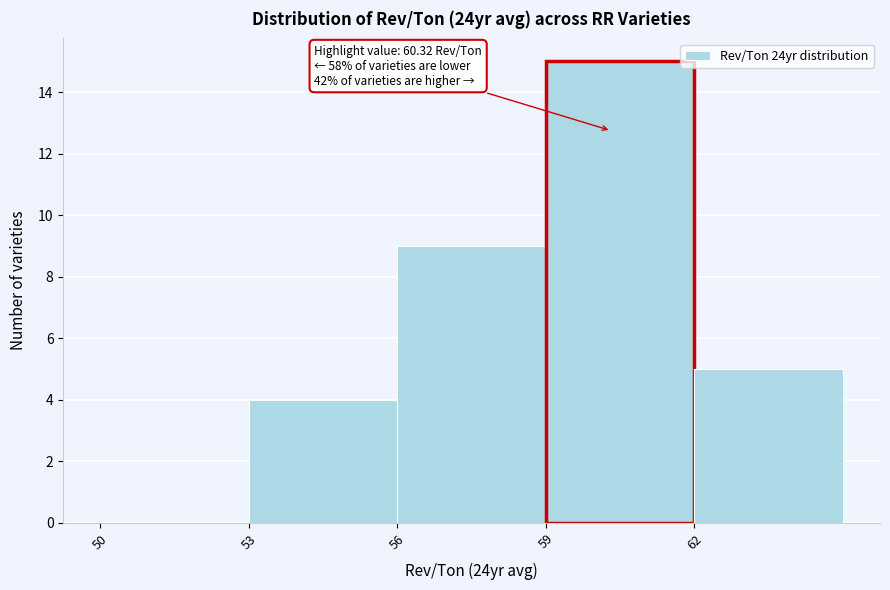

Which range on the x-axis has the tallest bar?

59 to 62